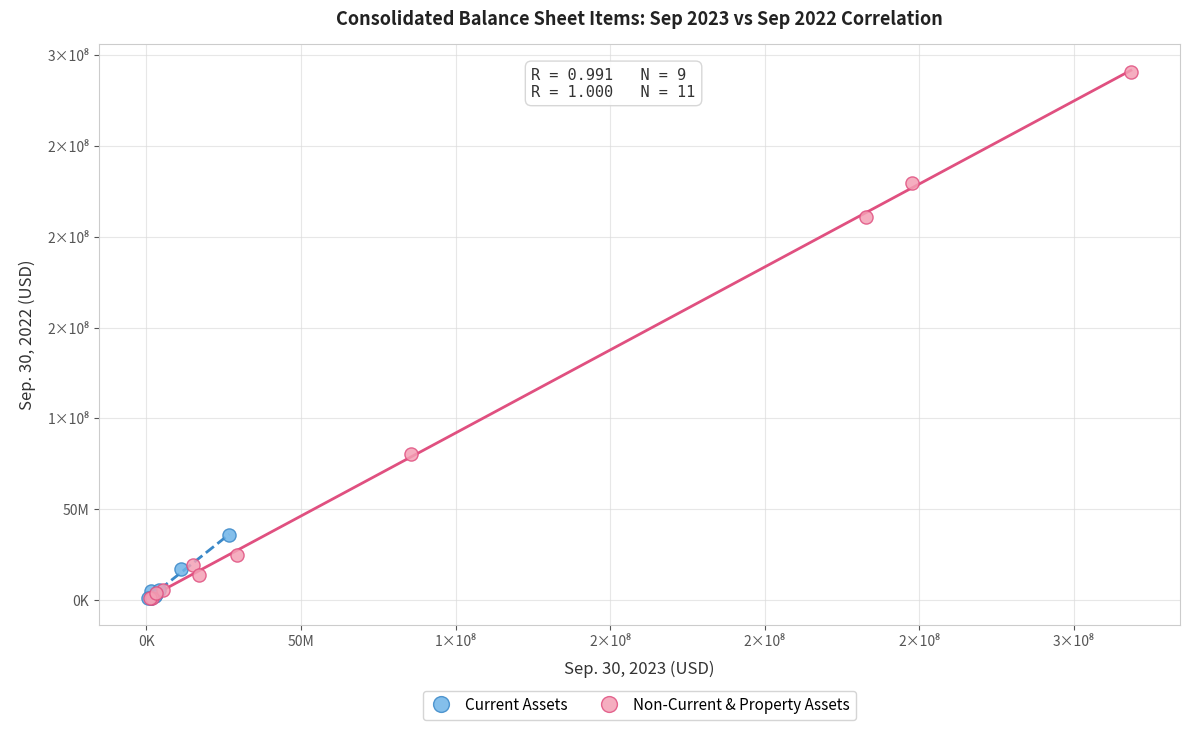

What are all the series names shown in the legend?

Current Assets, Non-Current & Property Assets